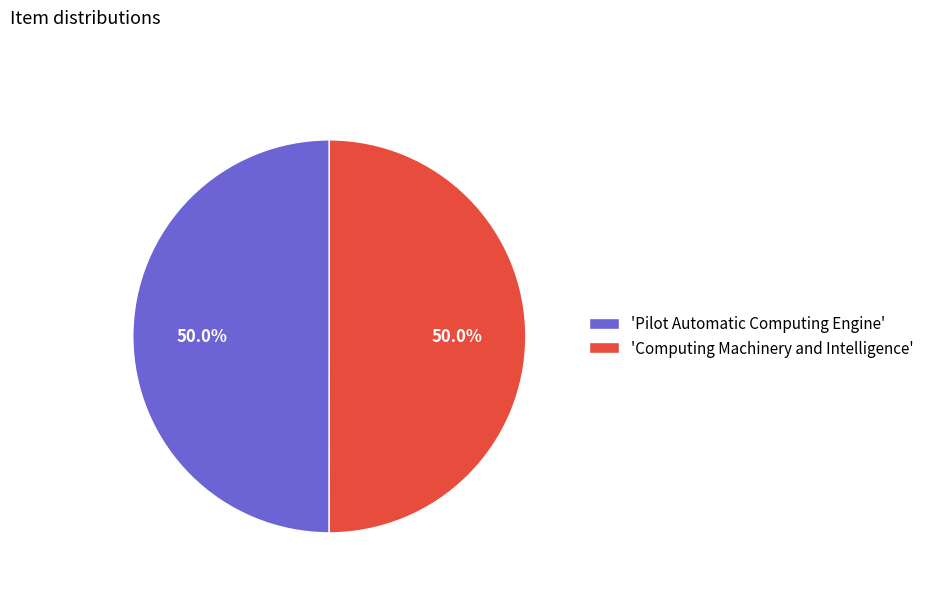

Count the number of slices in the pie.

2